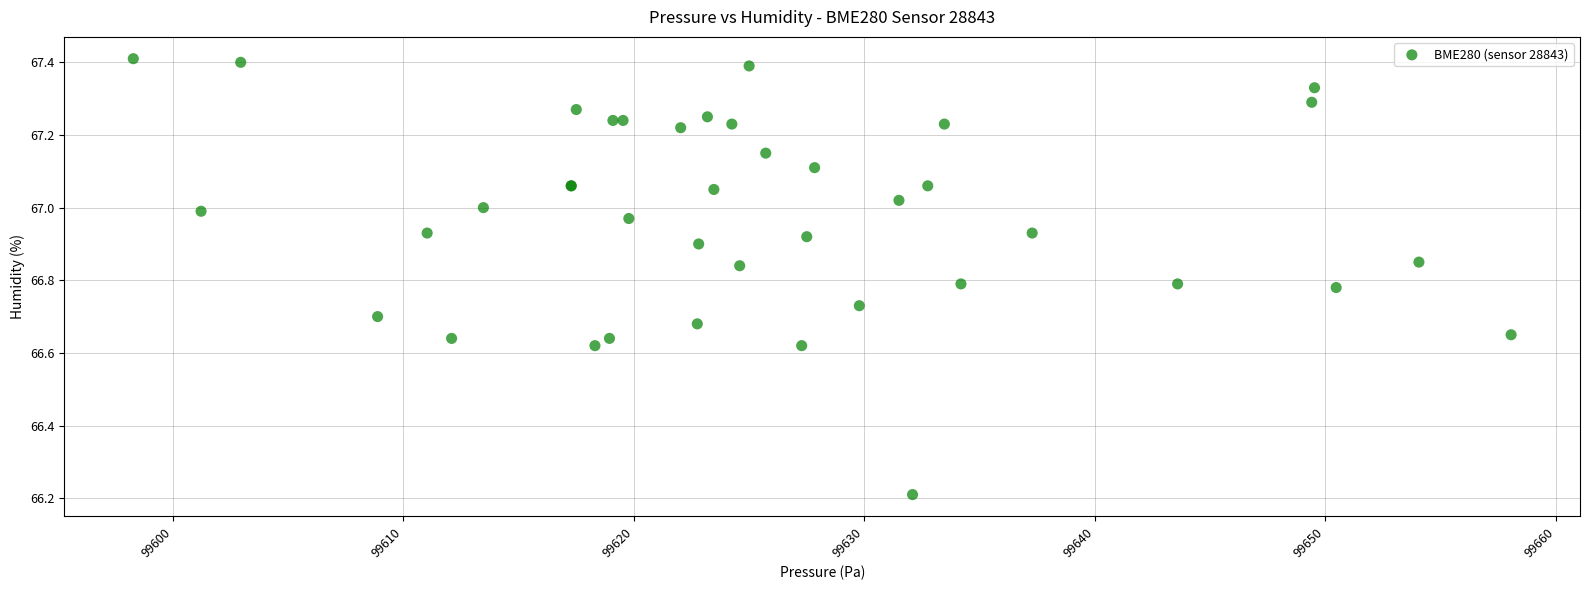

What Y value in the scatter plot is closest to 66?

66.2